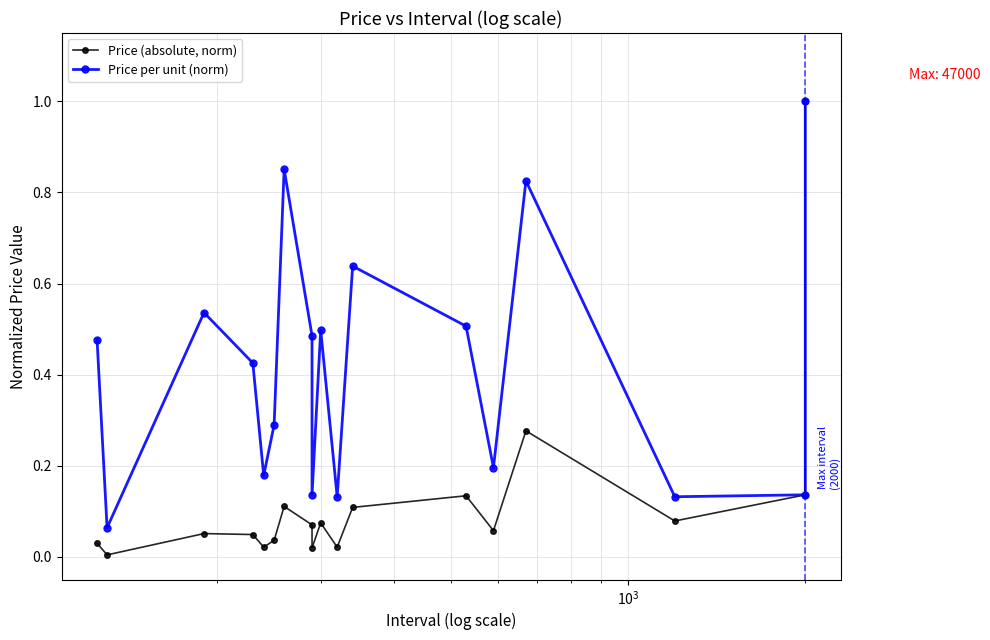

What is the average value of the Price per unit (norm) series?

0.4